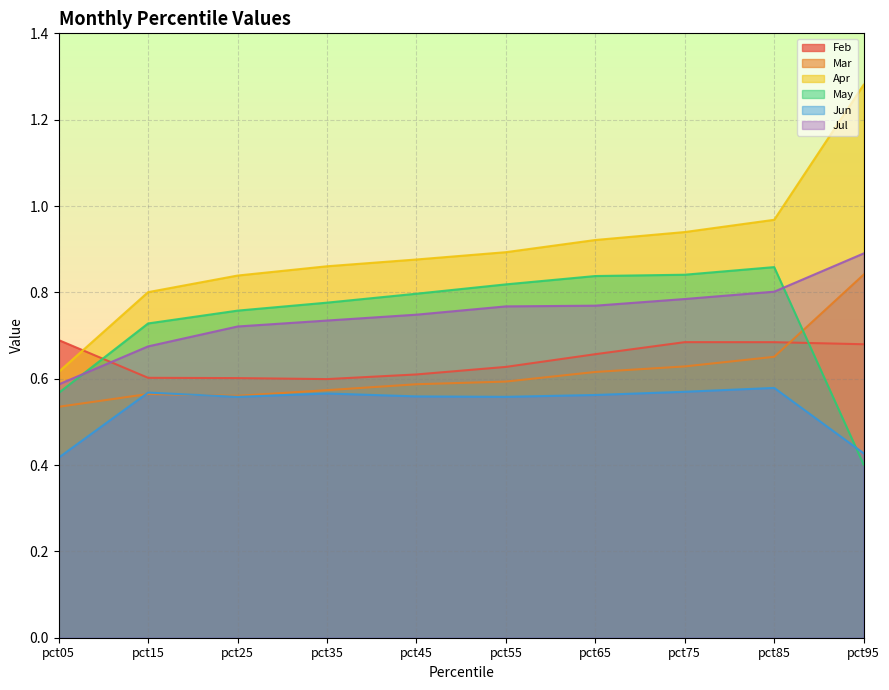

What value does the Apr series have at pct05?

0.6